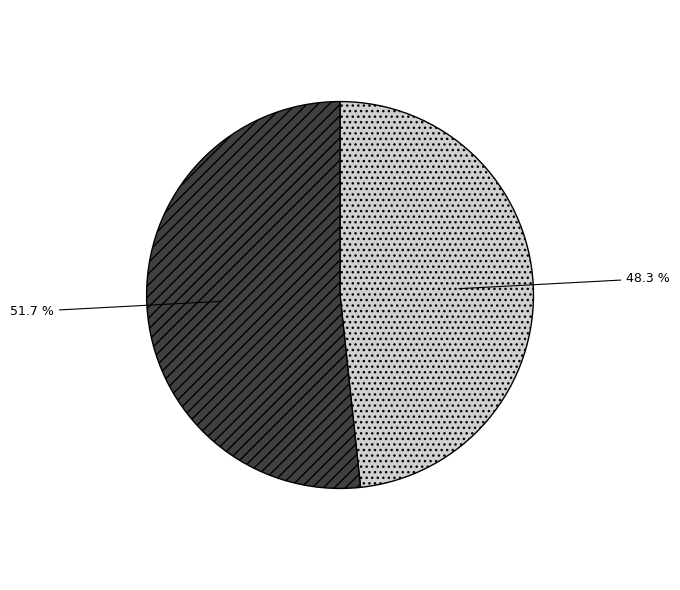

Does any single category account for the majority?

Yes